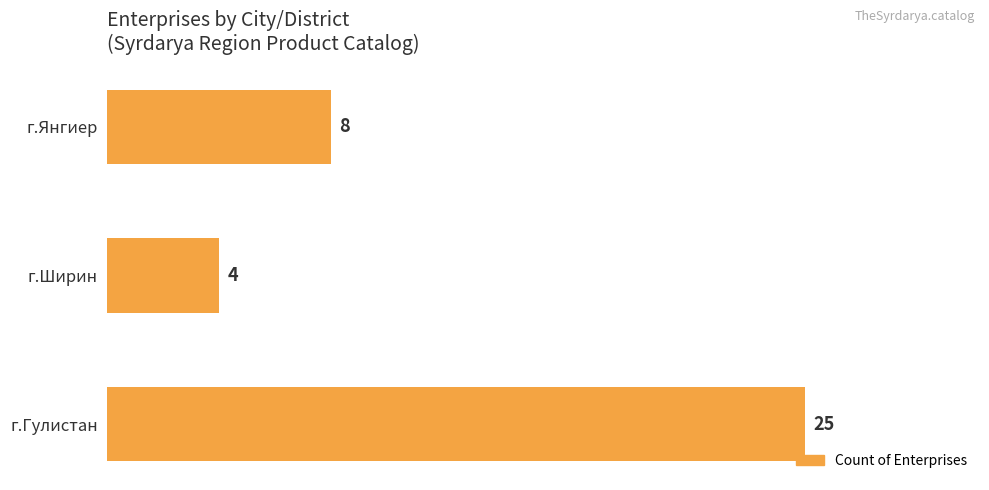

Count the values in the range 4 to 25.

3